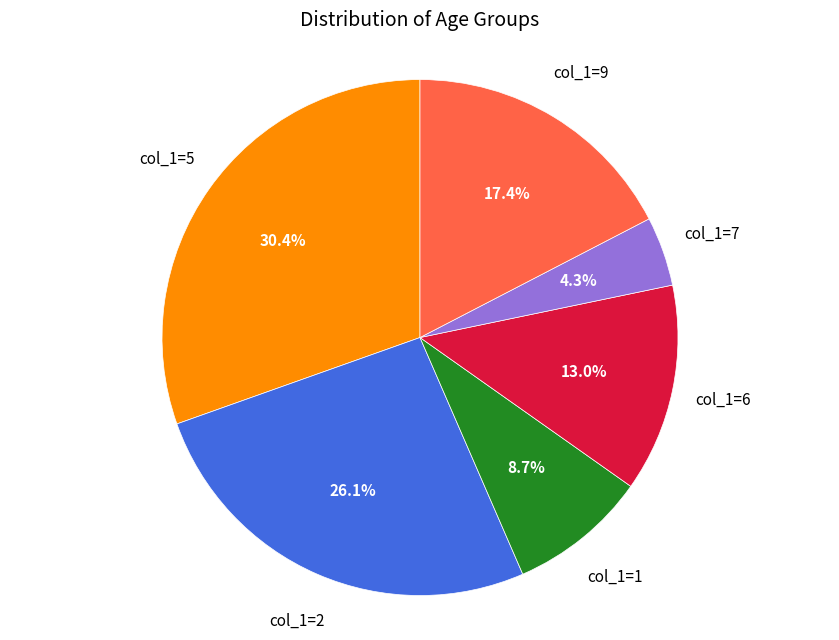

Is there a majority slice in this chart?

No